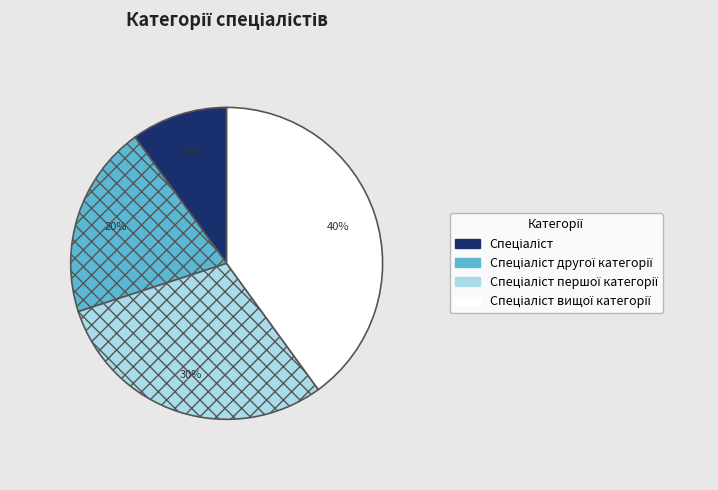

Is there any slice that represents more than half of the pie?

No